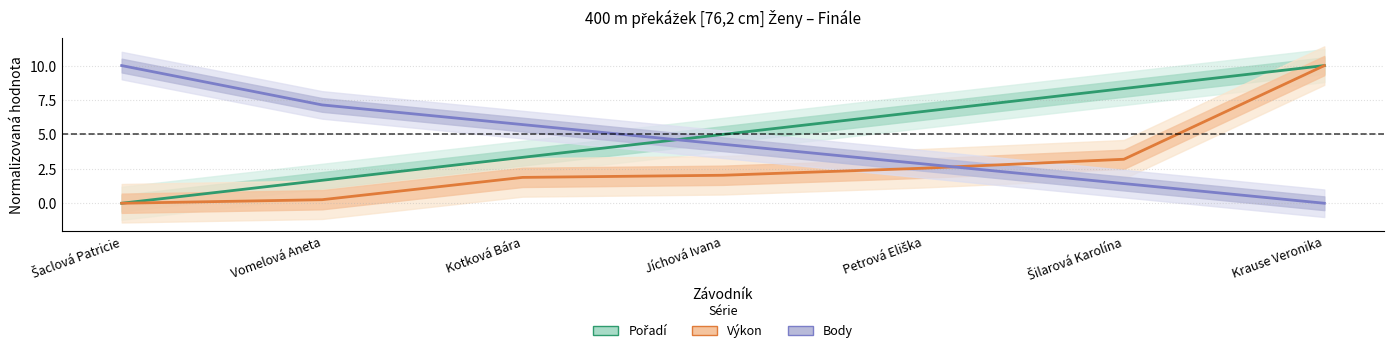

List the series in order of their peak value, highest first.

Výkon, Body, Pořadí